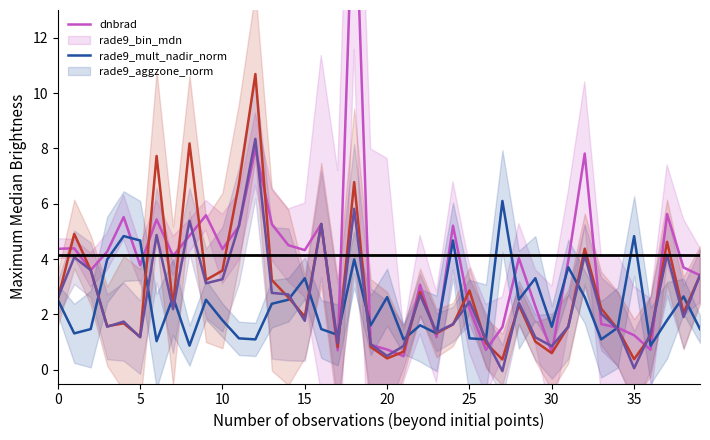

What is the sum of the rade9_aggzone_norm values at 0 and 25?

5.0